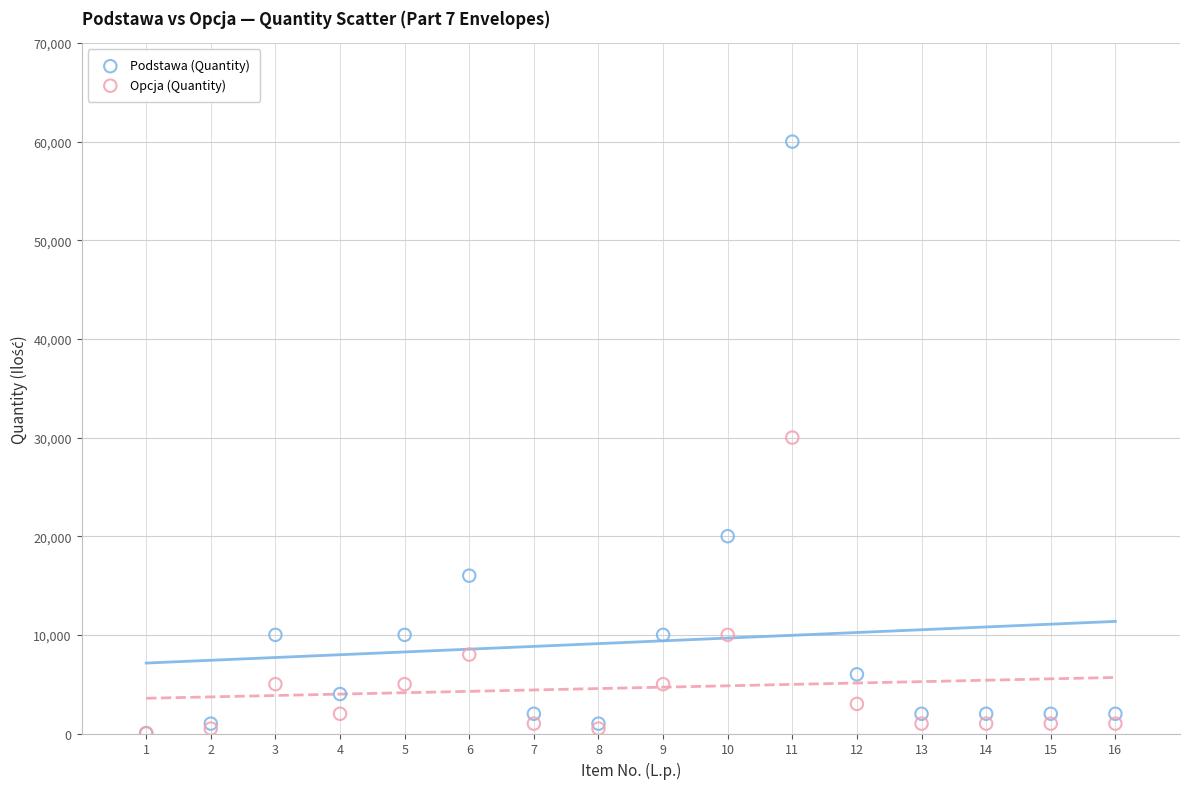

What are all the series names shown in the legend?

Podstawa (Quantity), Opcja (Quantity)